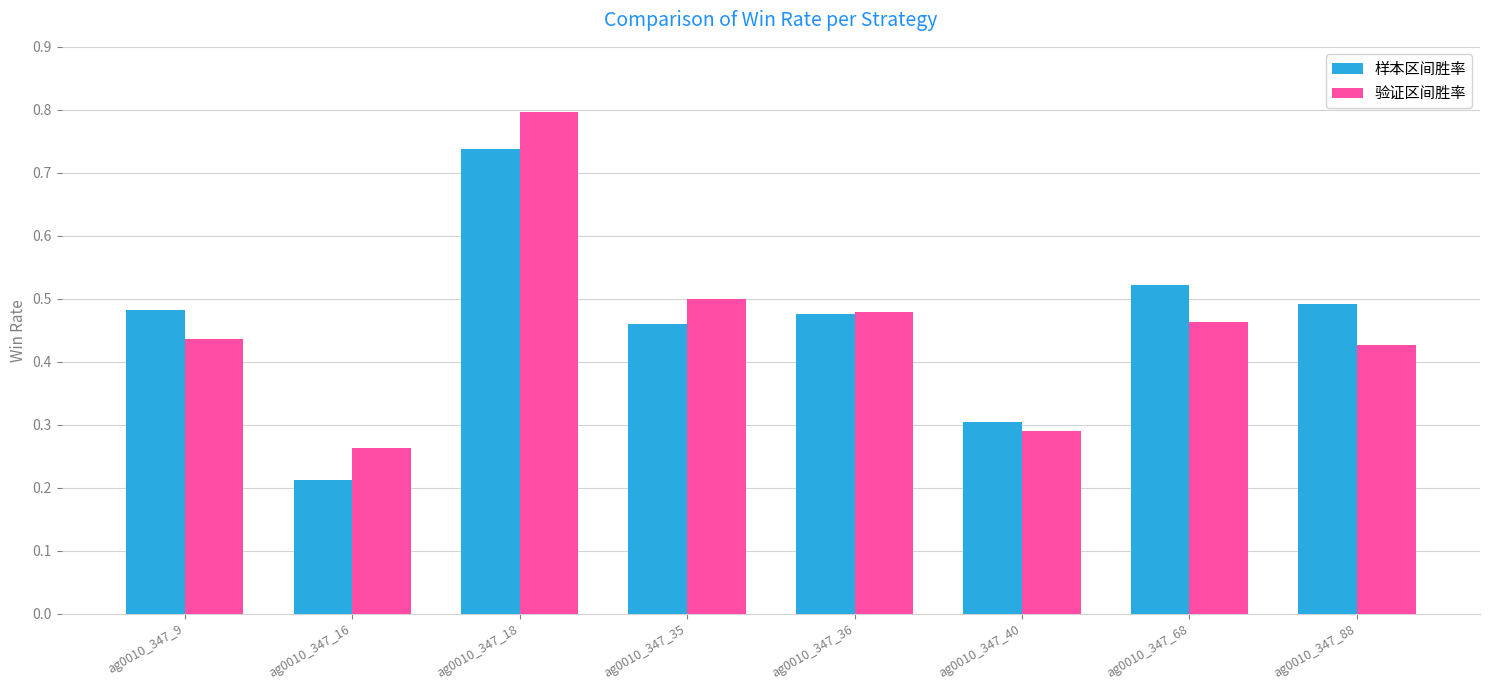

Is it true that 样本区间胜率 equals 0.5 at ag0010_347_9?

True